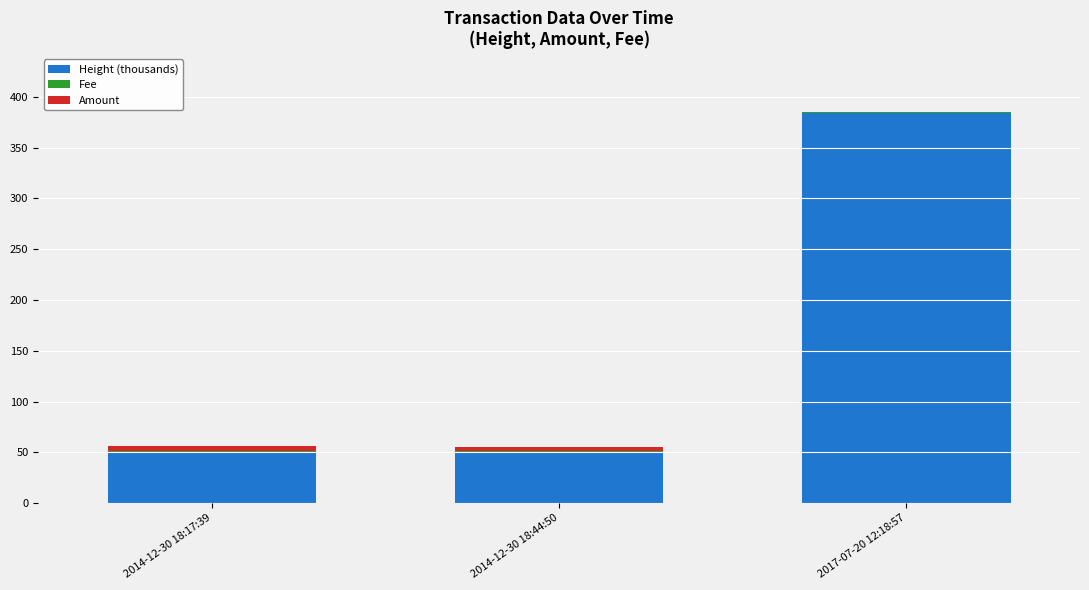

True or false: Height (thousands) has a value of 50.5 at 2014-12-30 18:44:50.

True